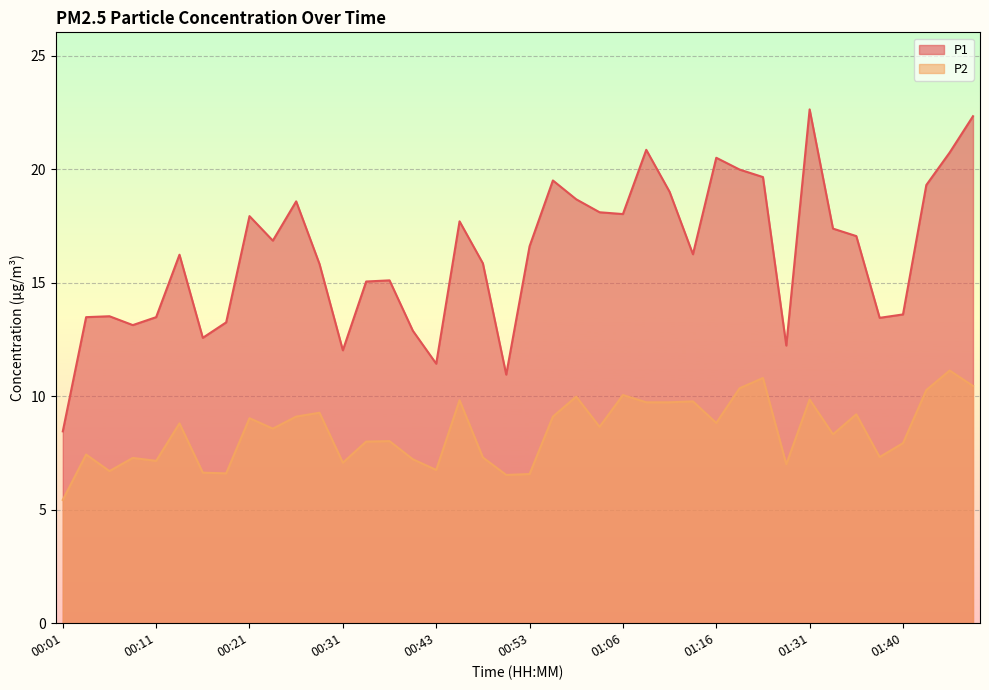

What is the label of the 27th point from the left?

01:11